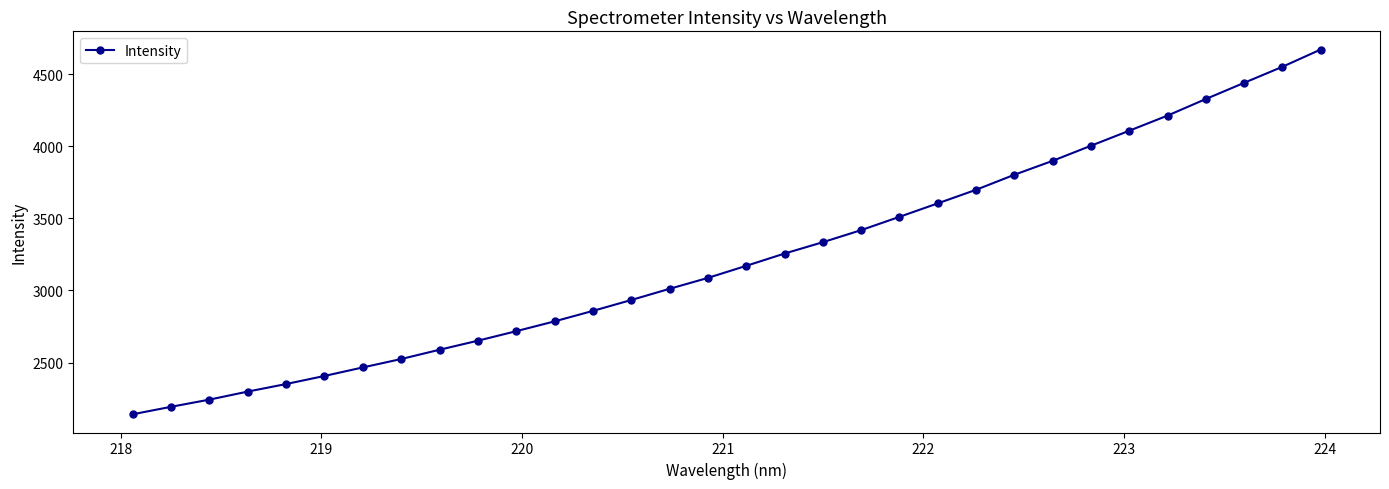

What is the minimum value shown in the chart?

2141.0